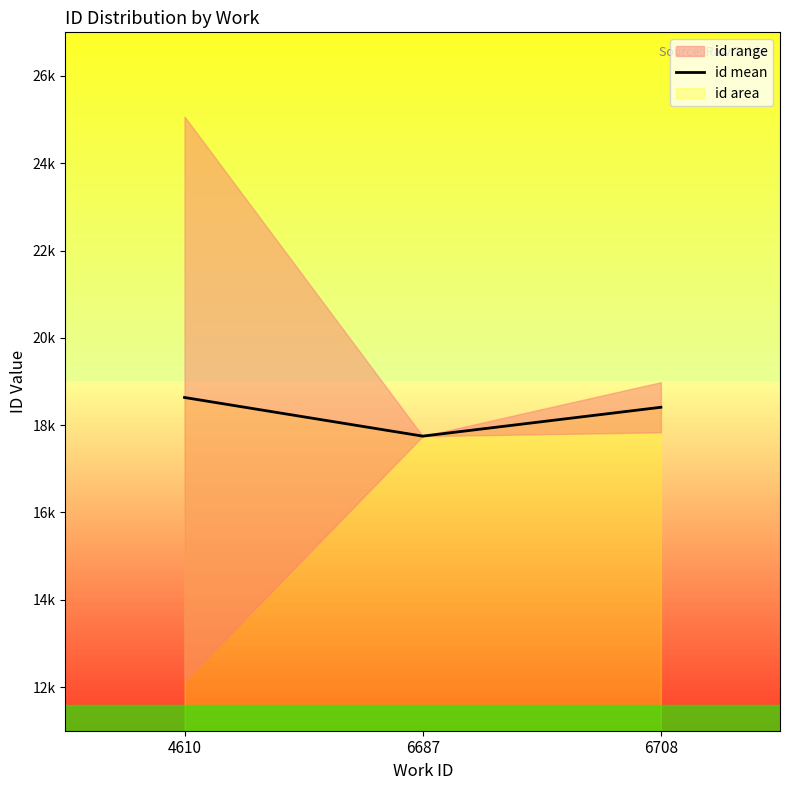

Reading right to left, transcribe all the data shown in this chart.

18410.5	17749.0	18634.4